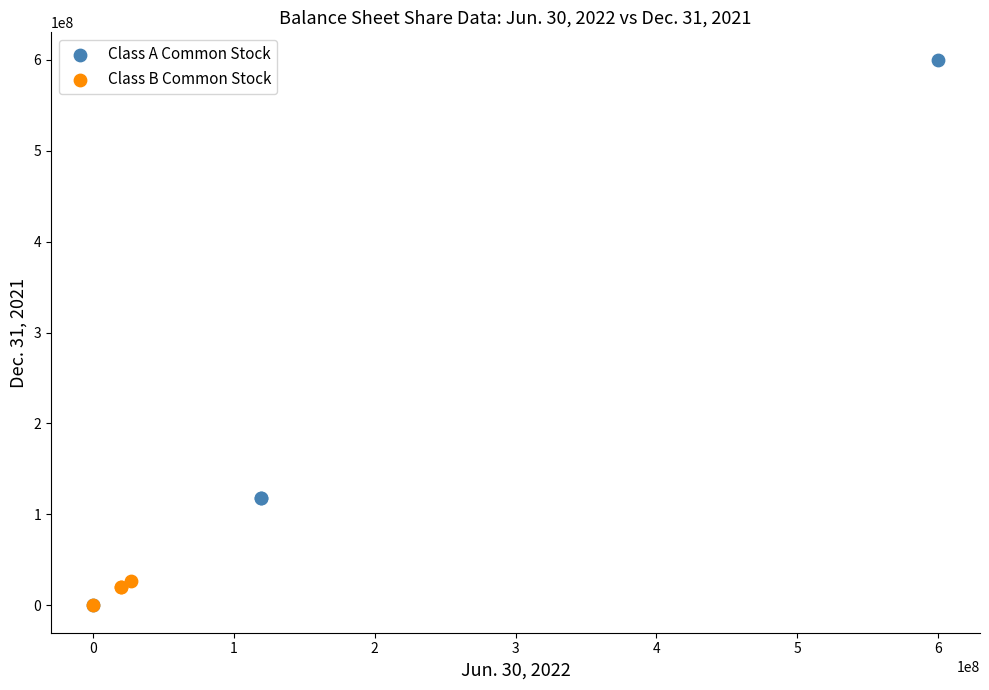

Which series has the widest spread of Y values?

Class A Common Stock